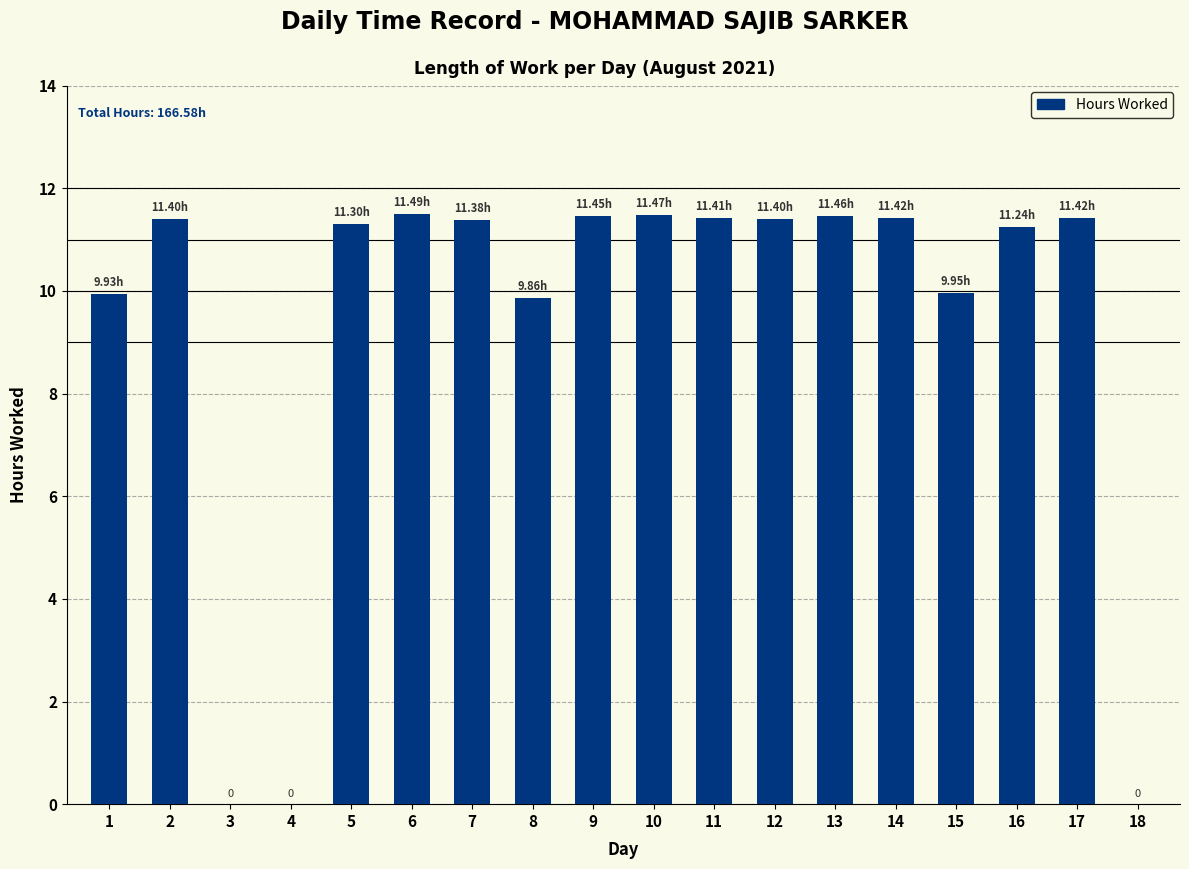

Is it true that the value at 6 is 19.2?

False